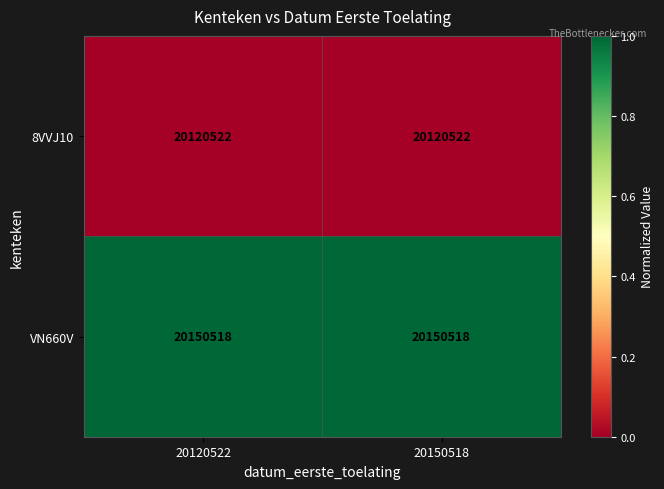

Reading left to right, list all the values displayed in this chart.

8VVJ10: 20120522	20120522
VN660V: 20150518	20150518